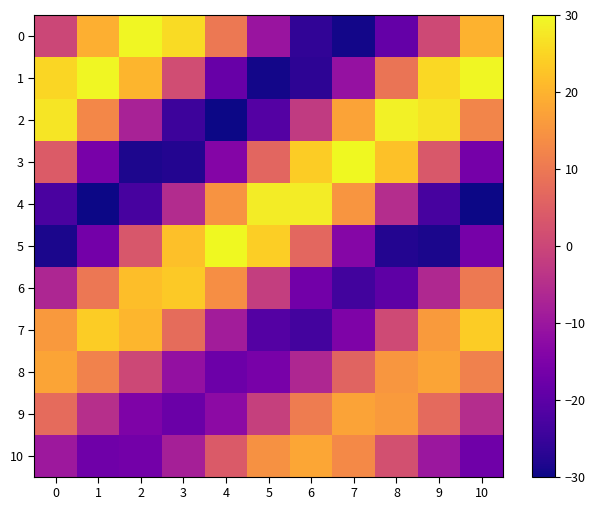

Which label corresponds to the smallest value in the chart?

10